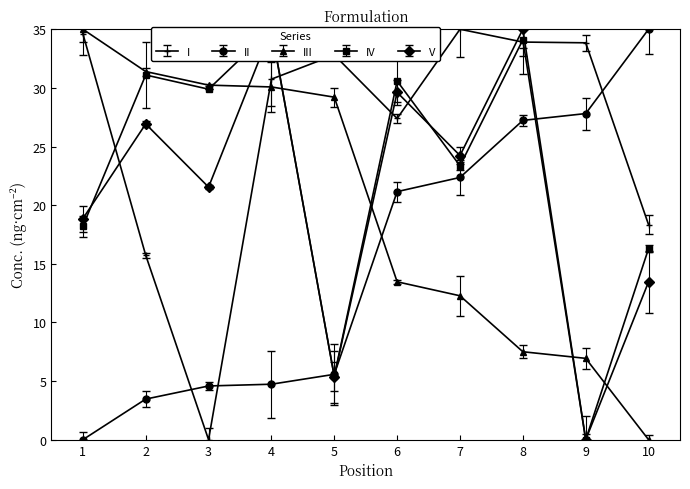

Which series has the largest range (max minus min)?

Total Time